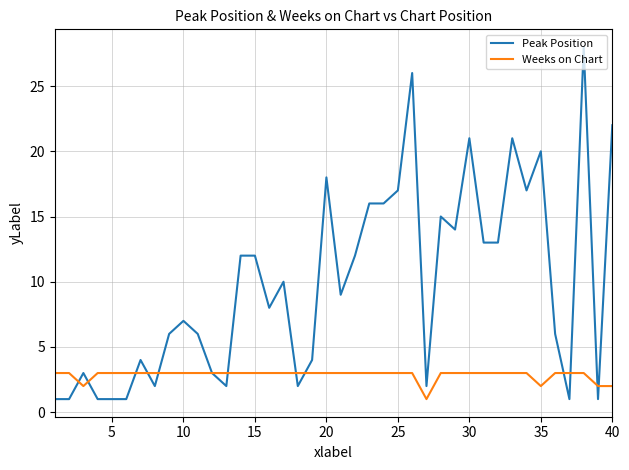

Rank the series by their maximum value, from highest to lowest.

Peak Position, Weeks on Chart